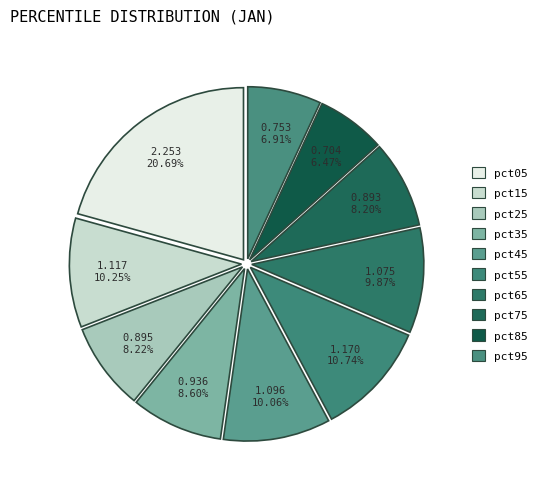

Approximately how many times larger is the value at pct05 compared to pct65?

2.1